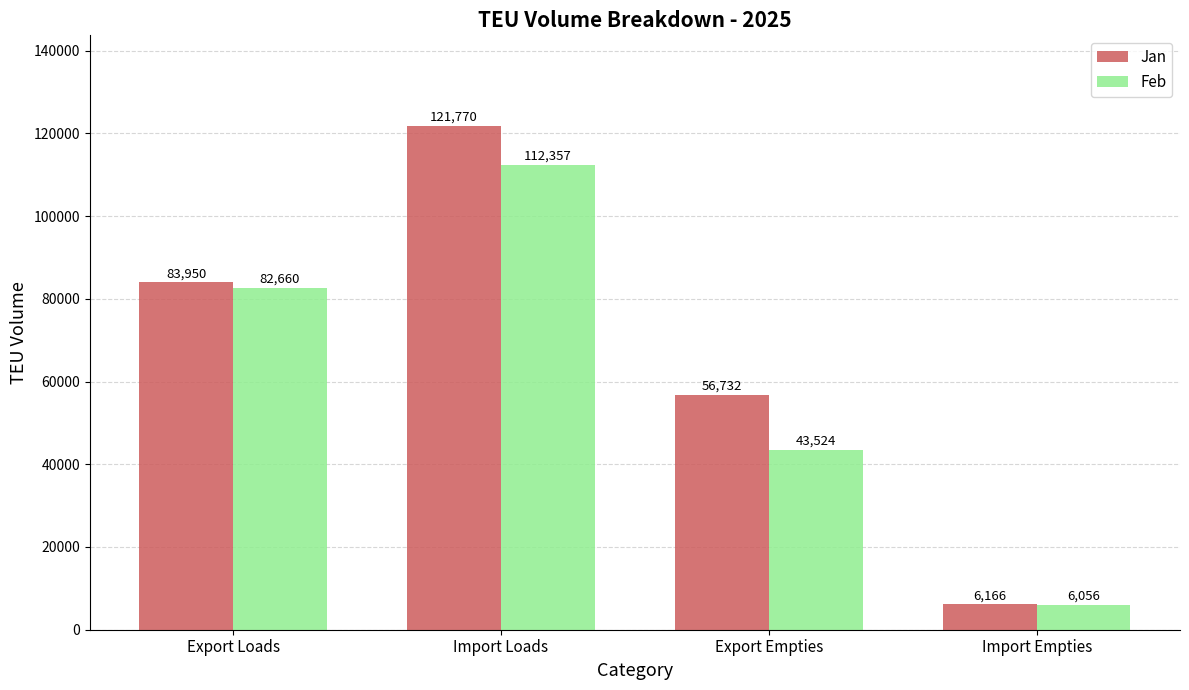

What is the smallest value displayed?

6056.0